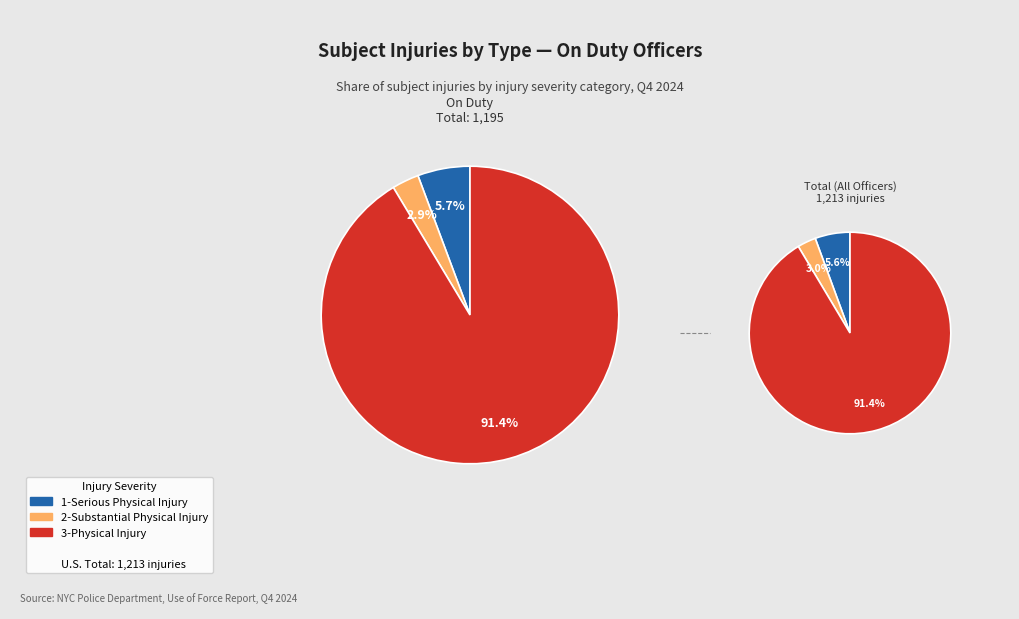

Does 3-Physical Injury represent more than half of the total?

Yes